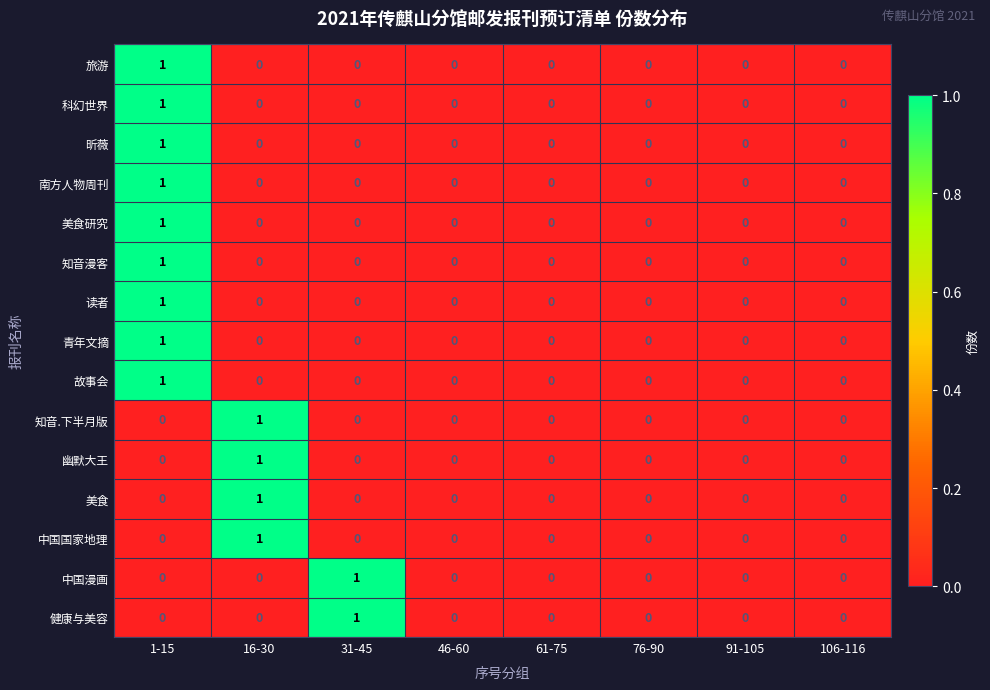

How many distinct data groups are displayed?

15